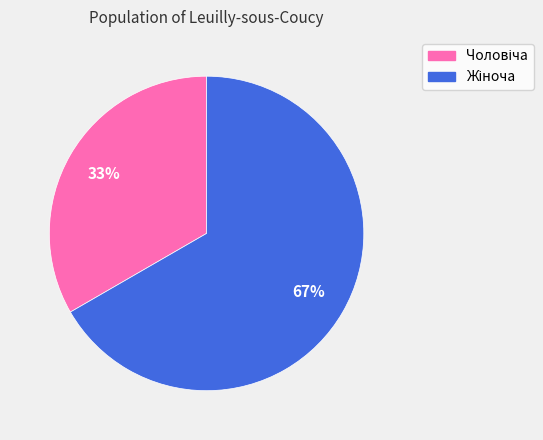

Does any single category account for the majority?

Yes